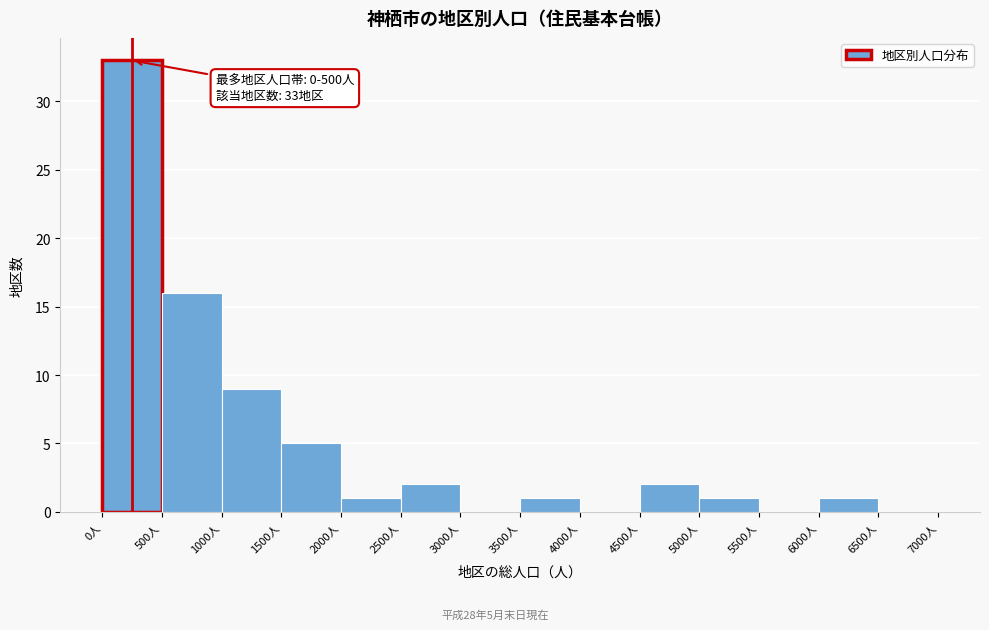

Which range on the x-axis has the tallest bar?

0 to 500